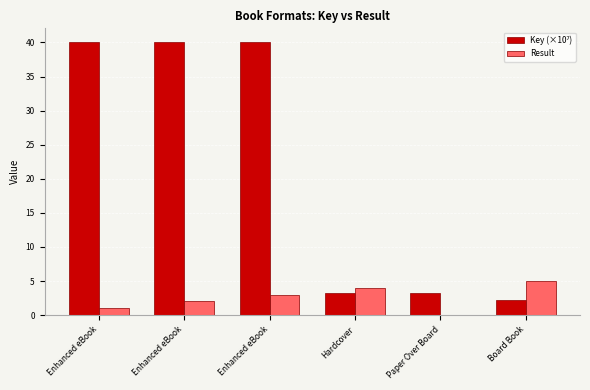

Where is Key (×10⁷) nearest to the value 21?

Hardcover